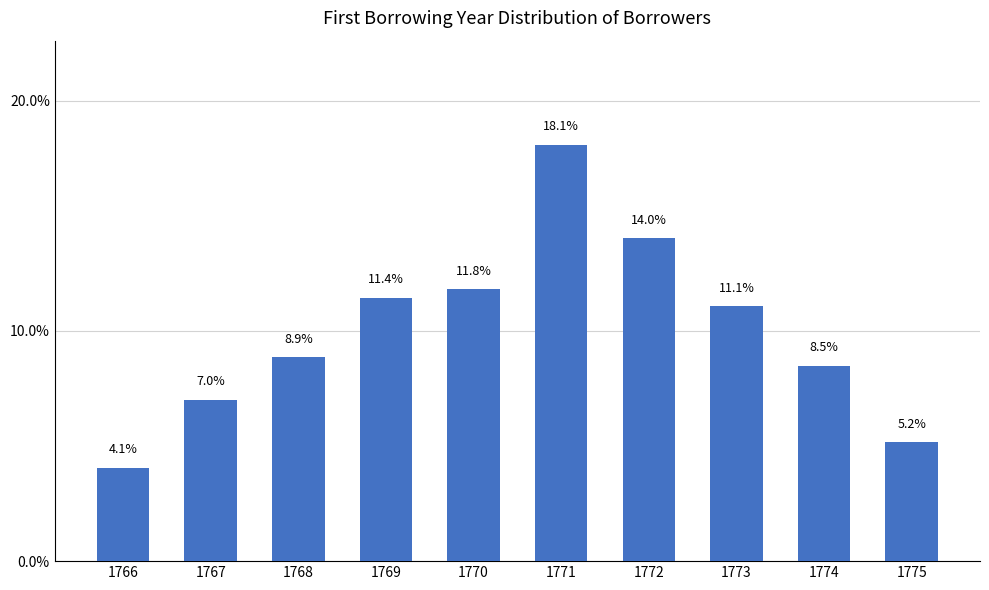

Reading left to right, what are all the values shown in this chart?

1766=4.1	1767=7.0	1768=8.9	1769=11.4	1770=11.8	1771=18.1	1772=14.0	1773=11.1	1774=8.5	1775=5.2